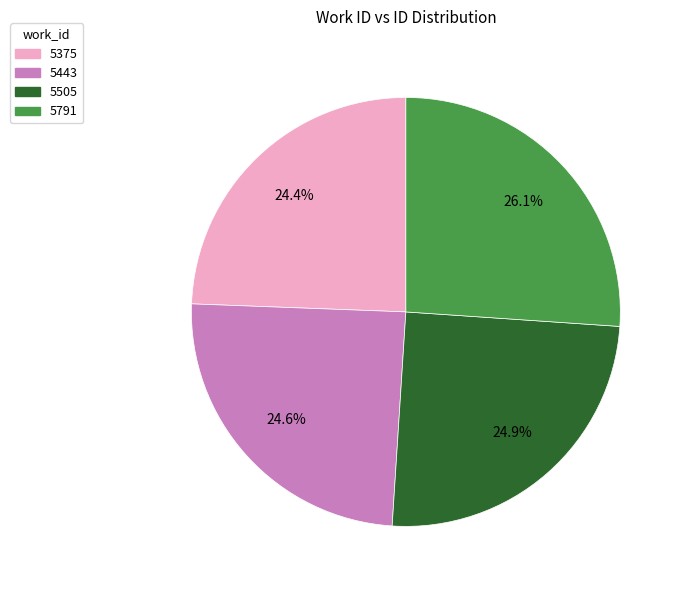

How many slices are in this pie chart?

4